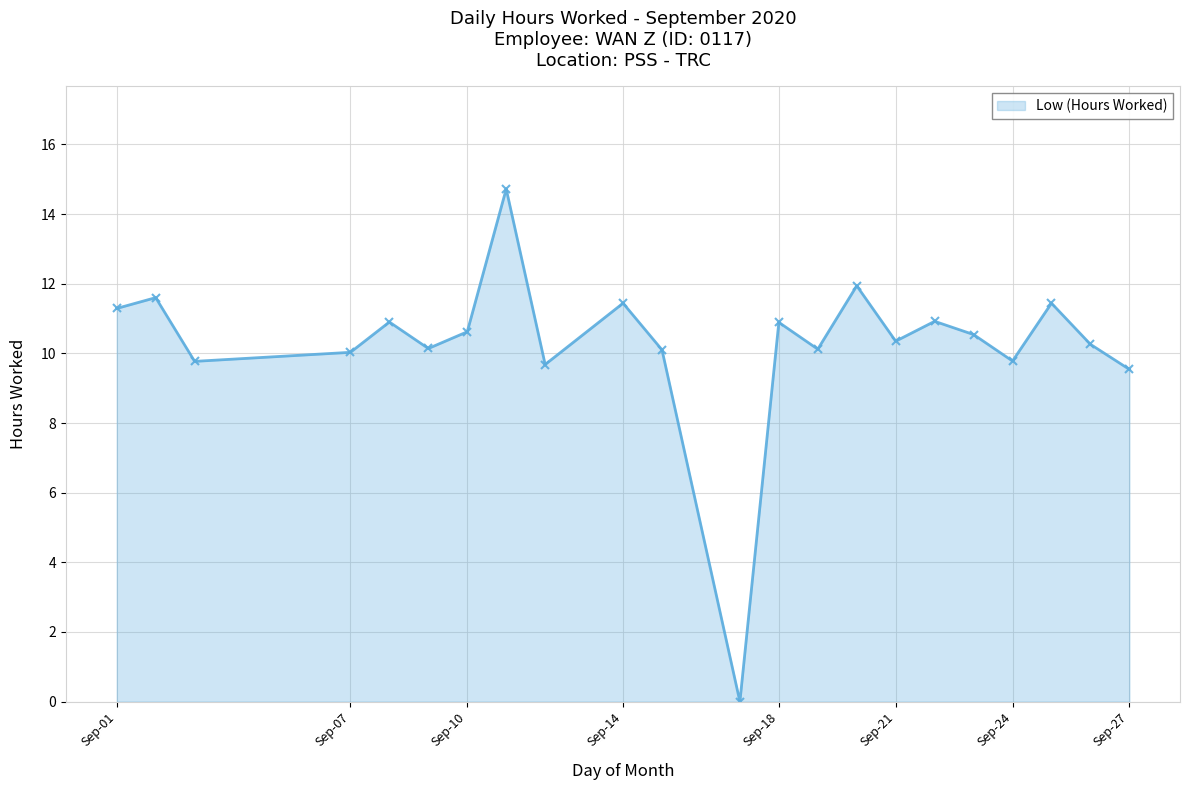

What is the greatest value displayed?

14.7